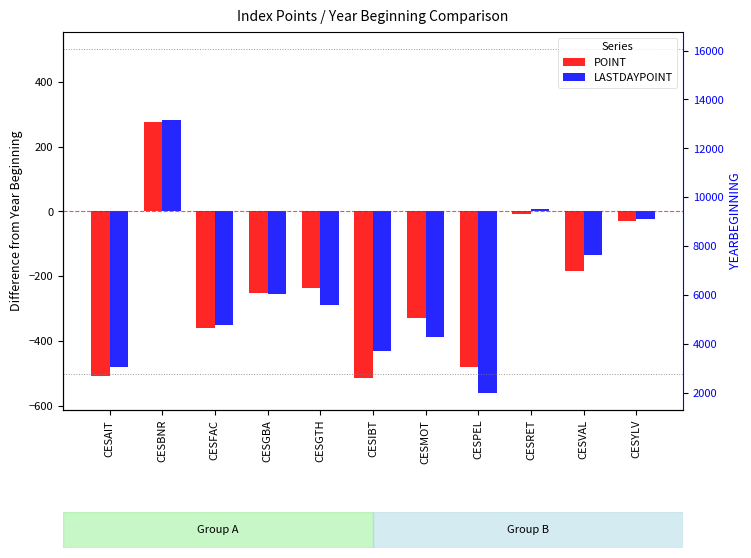

Rank the categories by POINT value from highest to lowest.

CESBNR, CESRET, CESYLV, CESVAL, CESGTH, CESGBA, CESMOT, CESFAC, CESPEL, CESAIT, CESIBT